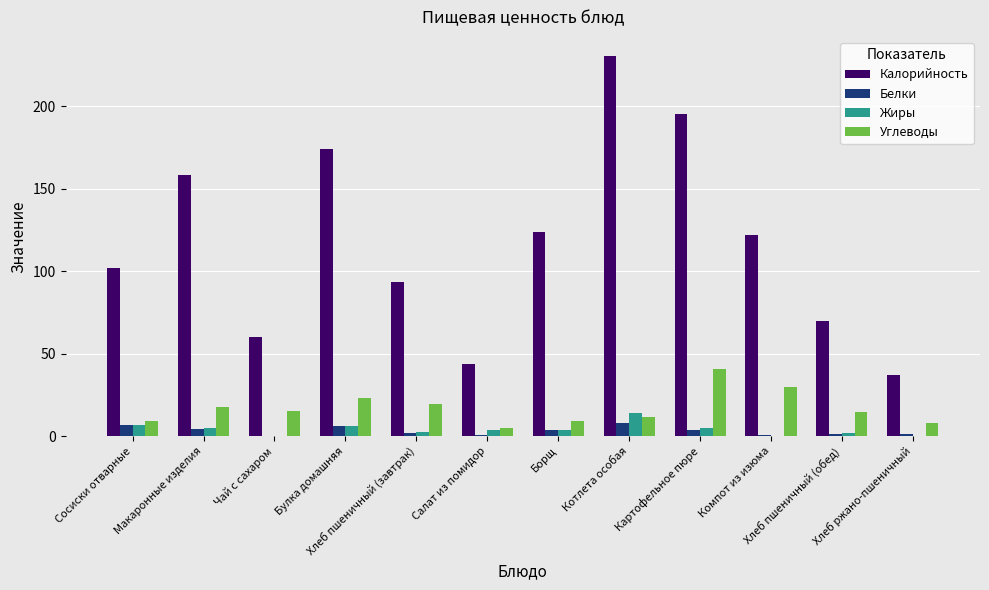

Which series changed the most between Сосиски отварные and Салат из помидор?

Калорийность